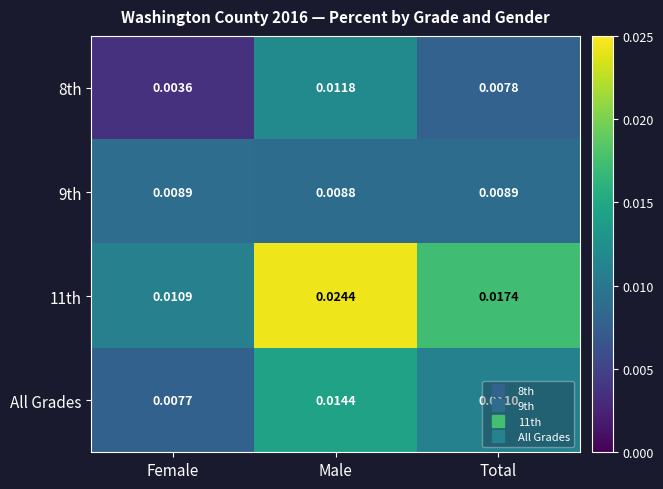

At Total, list the series in order from smallest to largest.

8th, 9th, All Grades, 11th